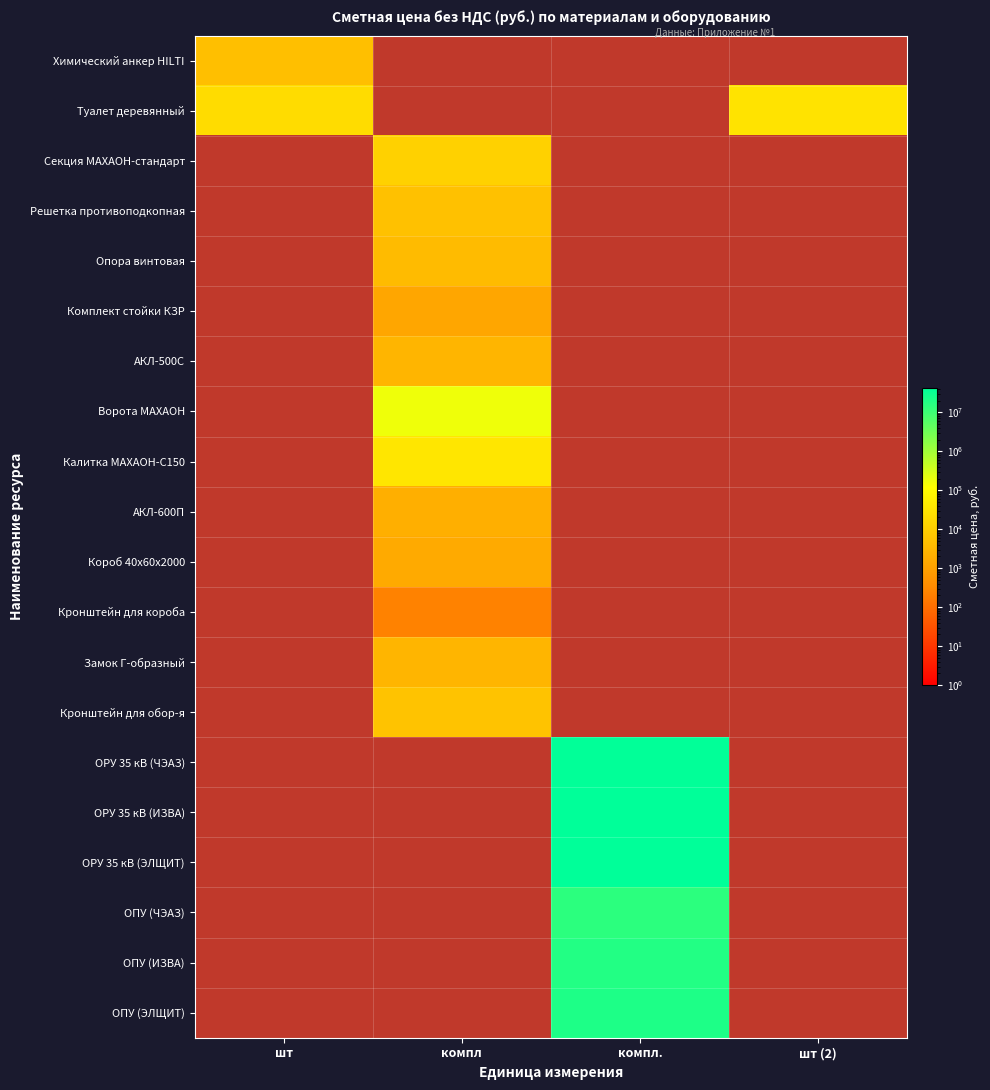

At which category is the sum across all series the highest?

компл.